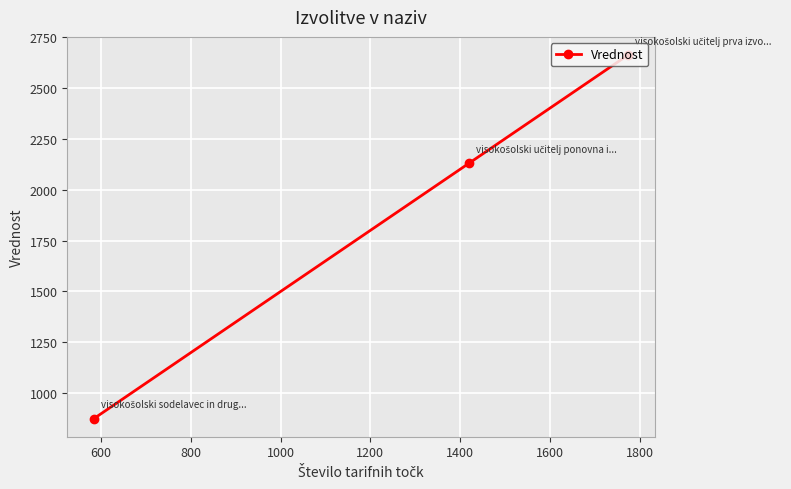

What is the difference between the maximum and minimum values?

1785.0